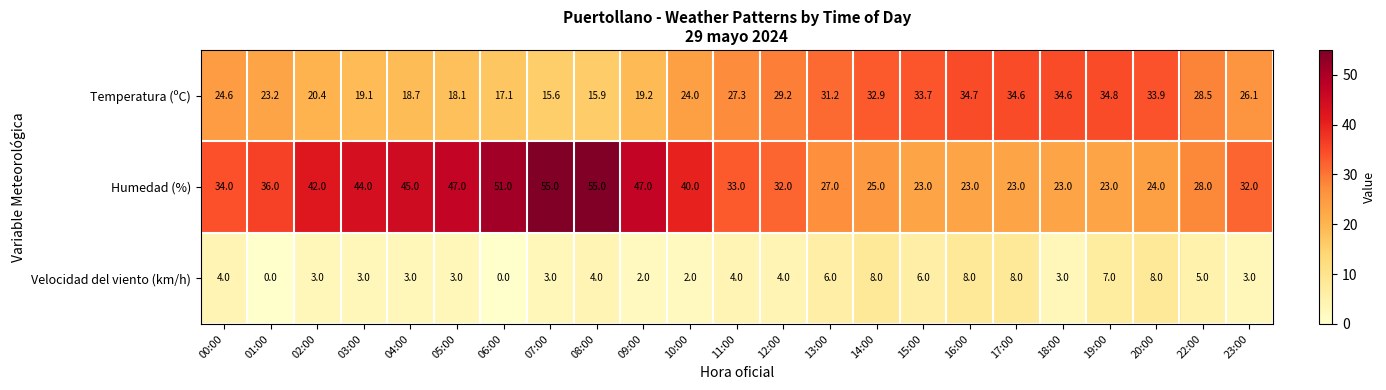

At which label does Humedad (%) first exceed 33?

00:00